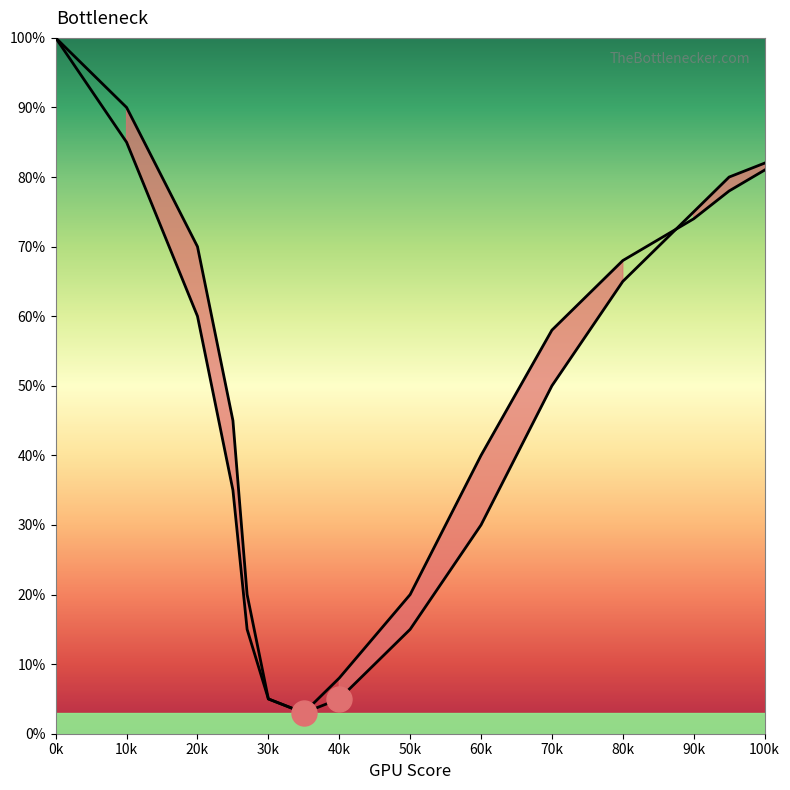

Does the chart have visible grid lines?

No